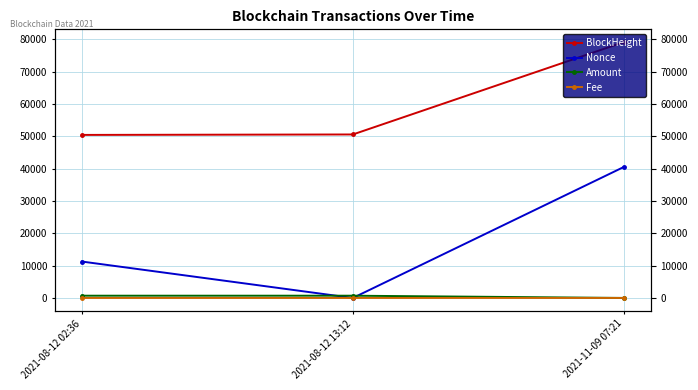

At how many categories does at least one series exceed 20402?

3